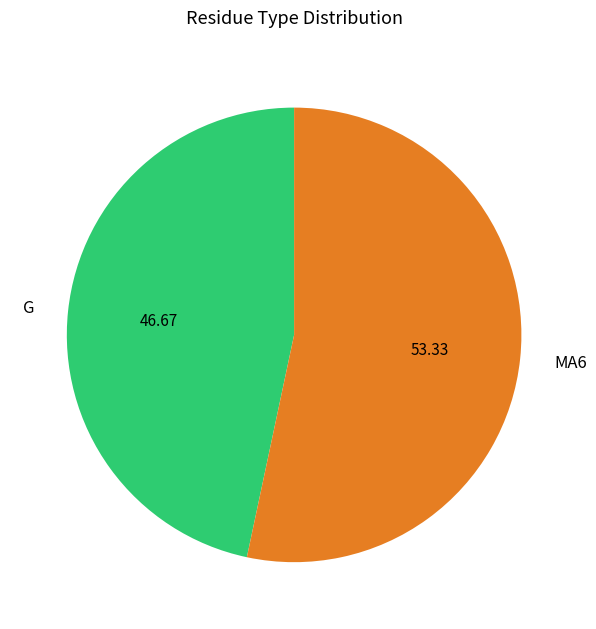

Does any single category account for the majority?

Yes